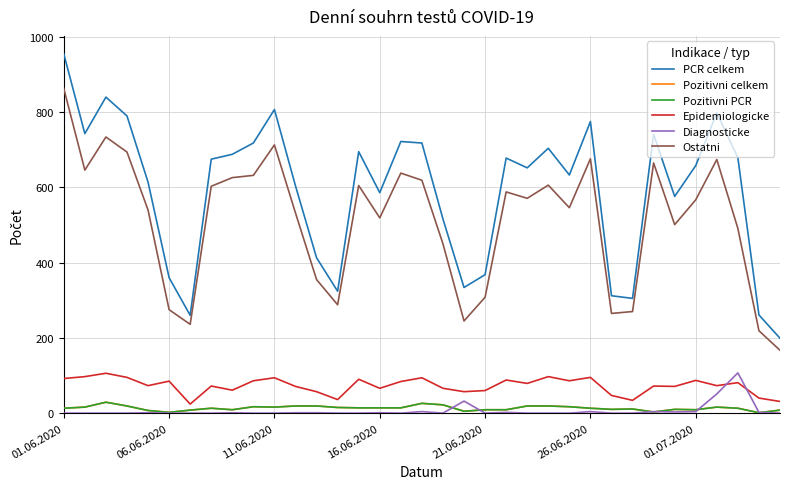

Is this an area chart (filled region under the line)?

No